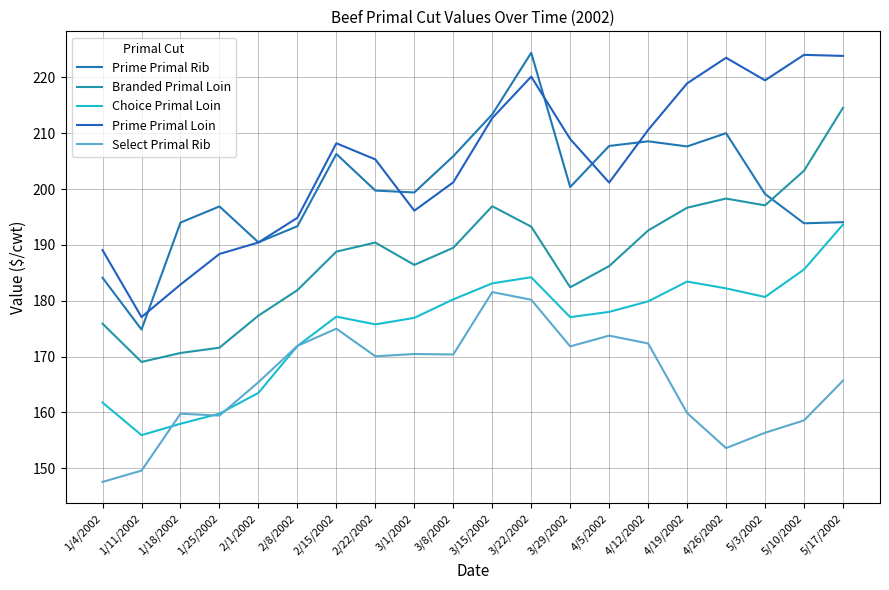

What is the label of the 2nd point from the right?

5/10/2002